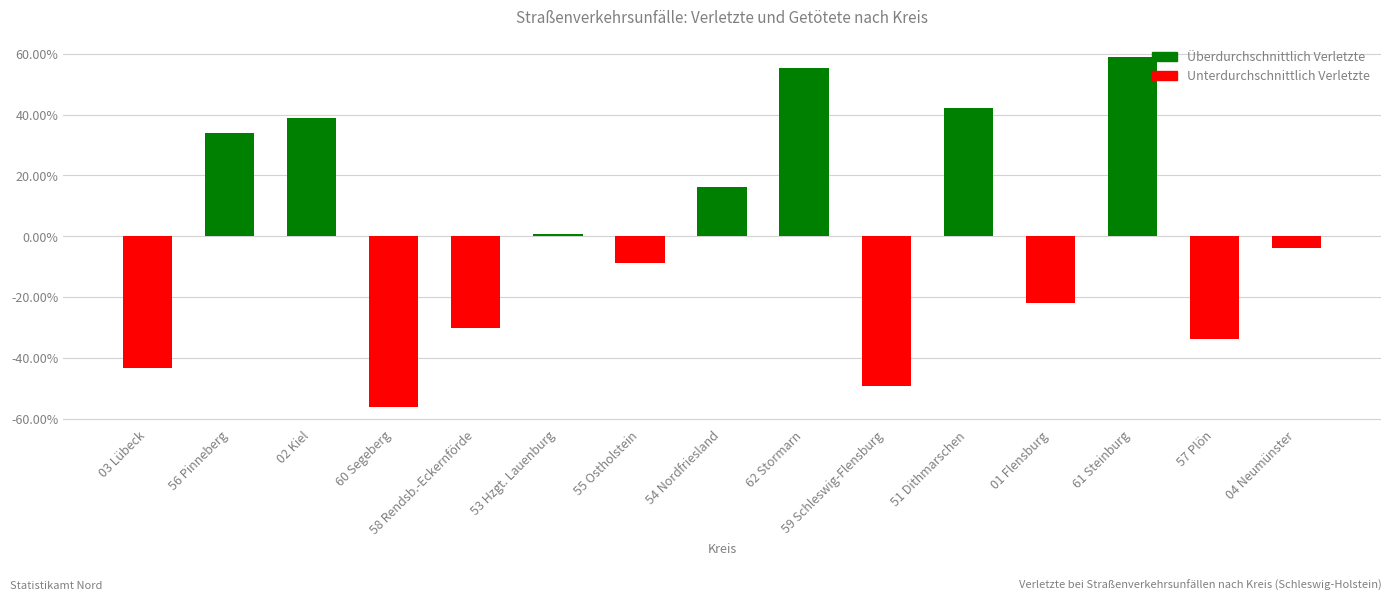

What position from the right is 61 Steinburg?

3